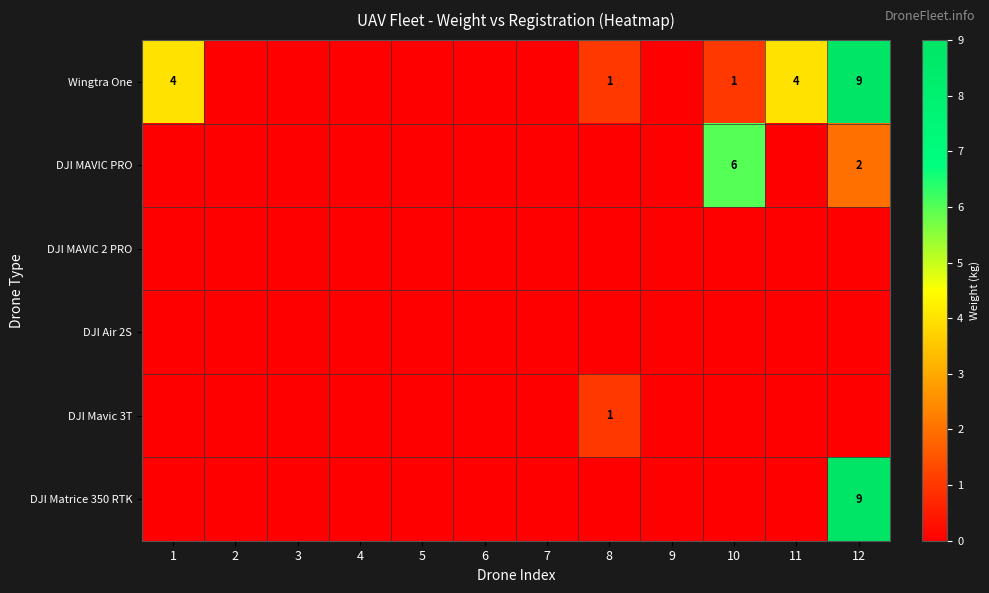

List the series in order of their peak value, lowest first.

DJI MAVIC 2 PRO, DJI Air 2S, DJI Mavic 3T, DJI MAVIC PRO, Wingtra One, DJI Matrice 350 RTK